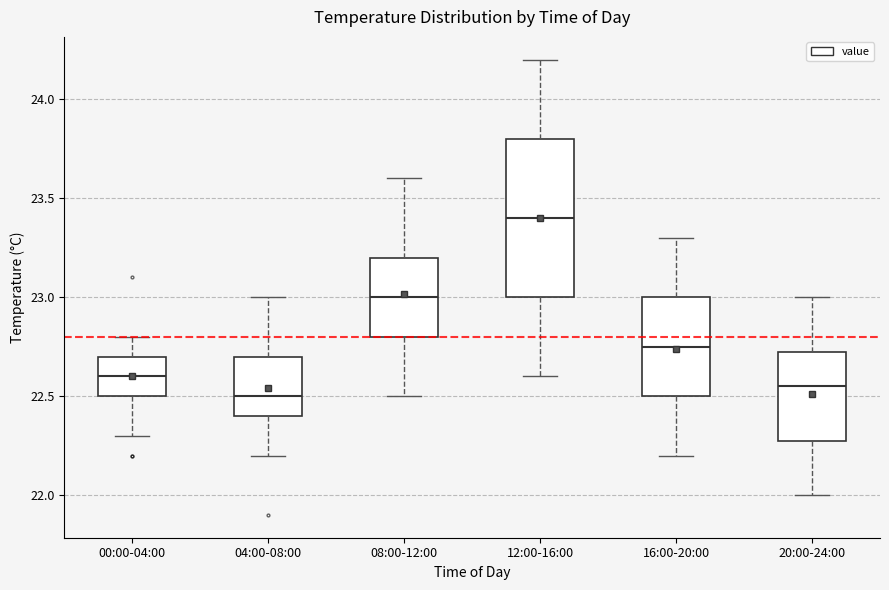

Which box's median line is the highest?

12:00-16:00